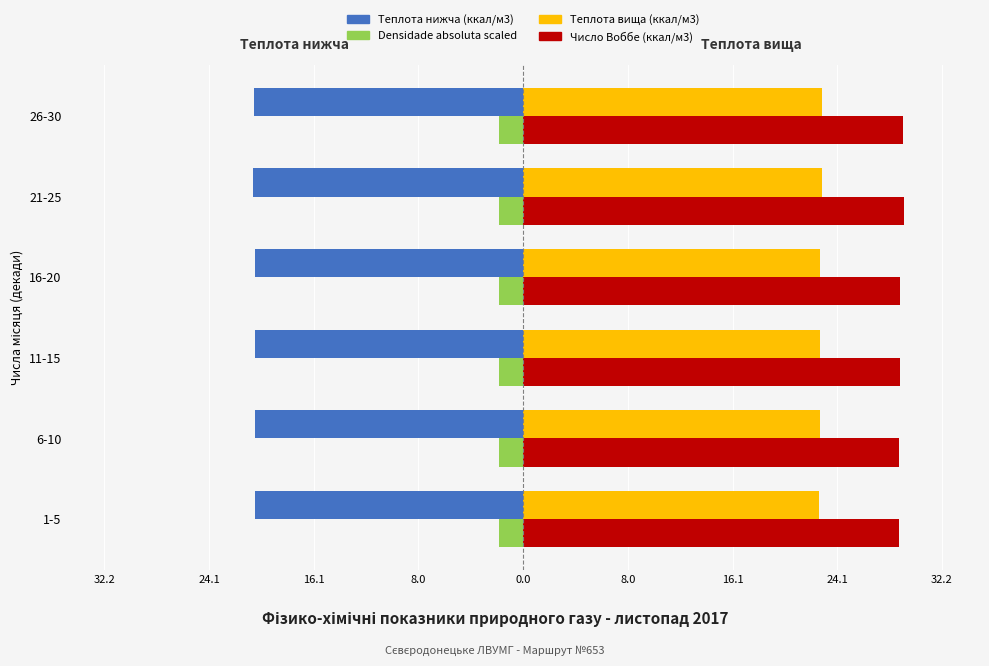

What are all the series names shown in the legend?

Теплота нижча (ккал/м3), Densidade absoluta scaled, Теплота вища (ккал/м3), Число Воббе (ккал/м3)